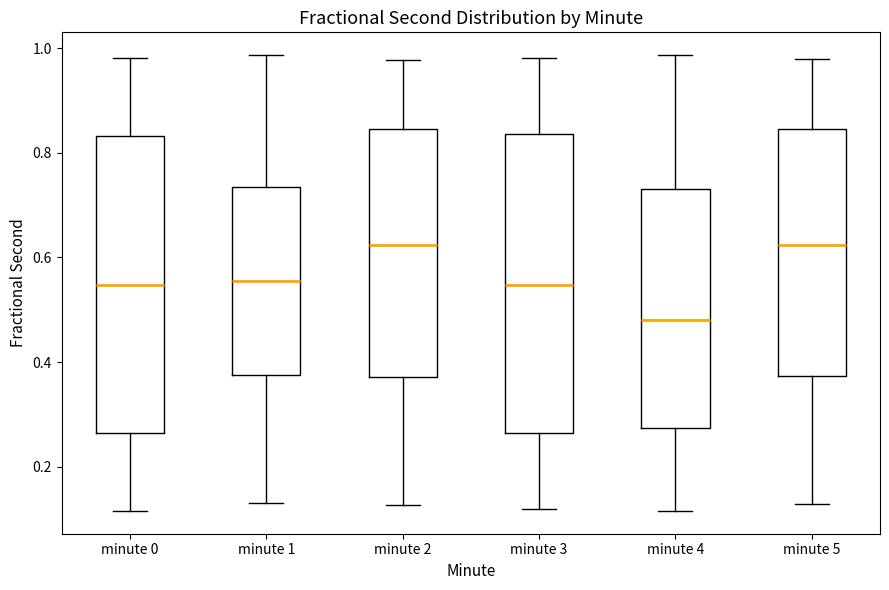

Reading left to right, read every box against the y-axis: the position of its median line, the range the box covers, and the ends of its whiskers. The values are not printed on the chart, so give them approximately, as read against the axis.

minute 0: median 0.54, box 0.26 to 0.84, whiskers 0.12 to 0.98
minute 1: median 0.56, box 0.38 to 0.74, whiskers 0.14 to 0.98
minute 2: median 0.62, box 0.38 to 0.84, whiskers 0.12 to 0.98
minute 3: median 0.54, box 0.26 to 0.84, whiskers 0.12 to 0.98
minute 4: median 0.48, box 0.28 to 0.74, whiskers 0.12 to 0.98
minute 5: median 0.62, box 0.38 to 0.84, whiskers 0.12 to 0.98